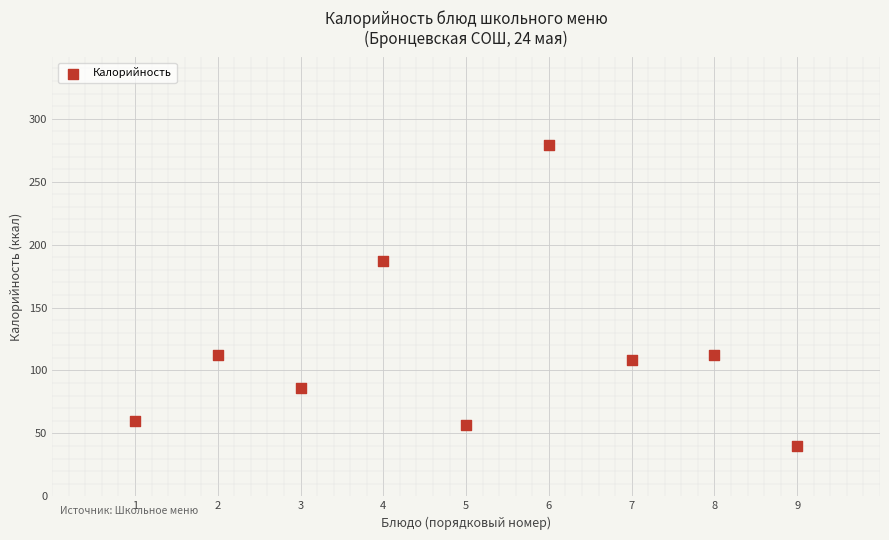

What is the average Y value?

116